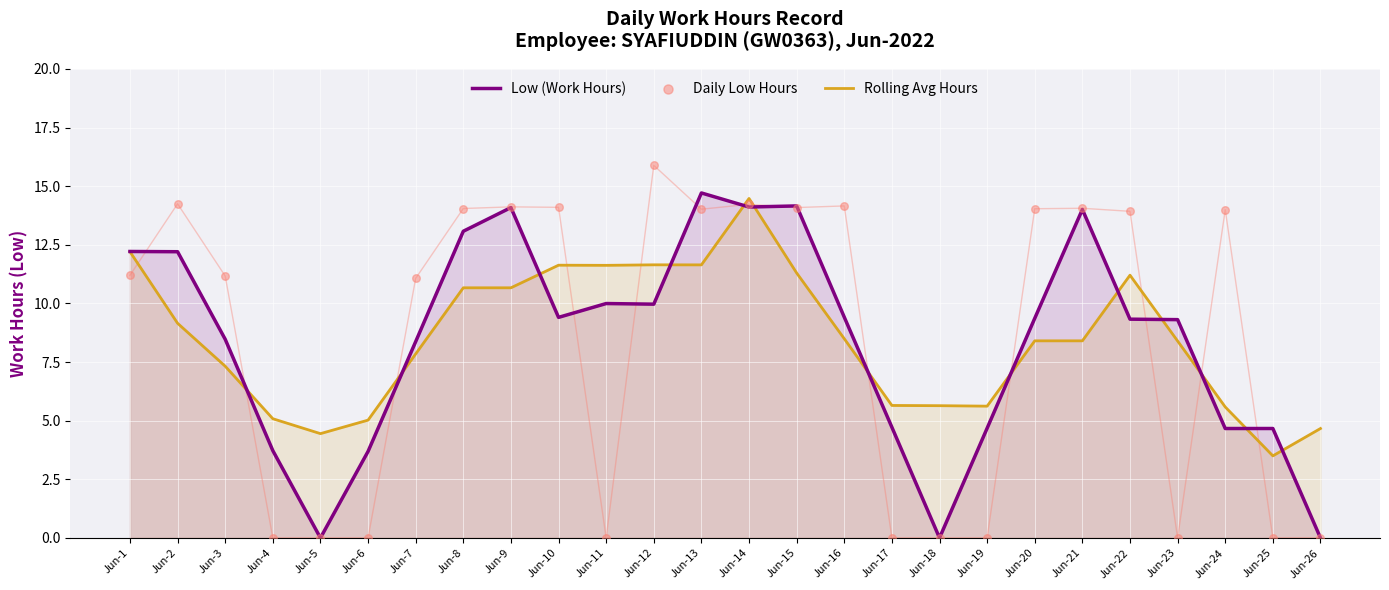

What is the total value across all series at Jun-5?

4.4